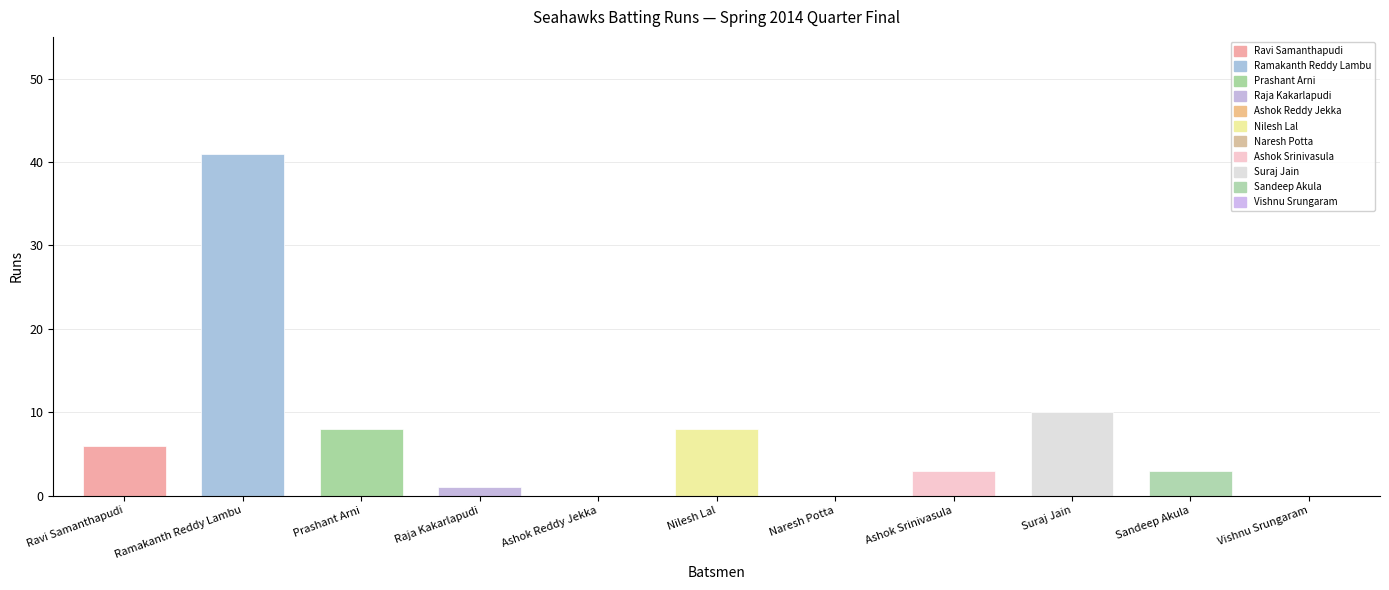

What is the greatest value displayed?

41